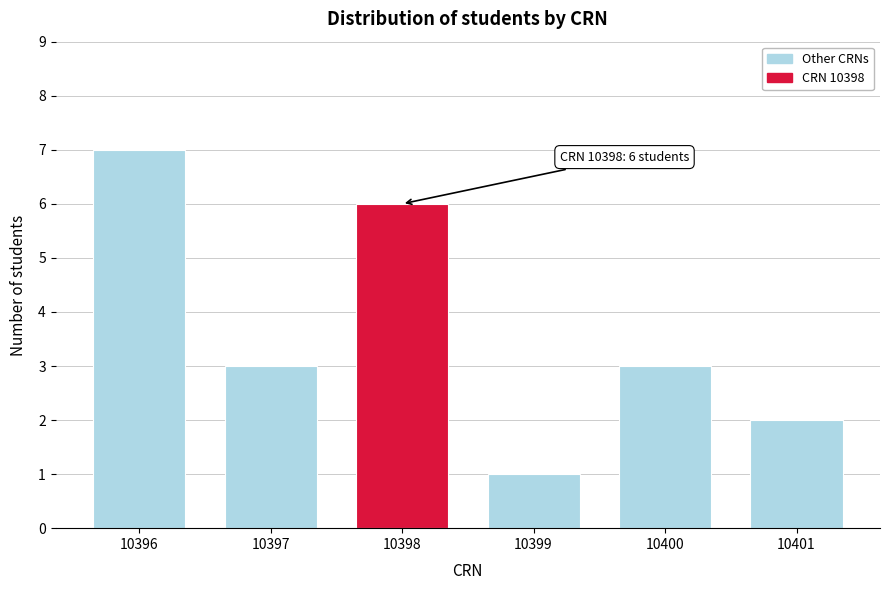

Reading right to left, list all the values displayed in this chart.

2	3	1	6	3	7